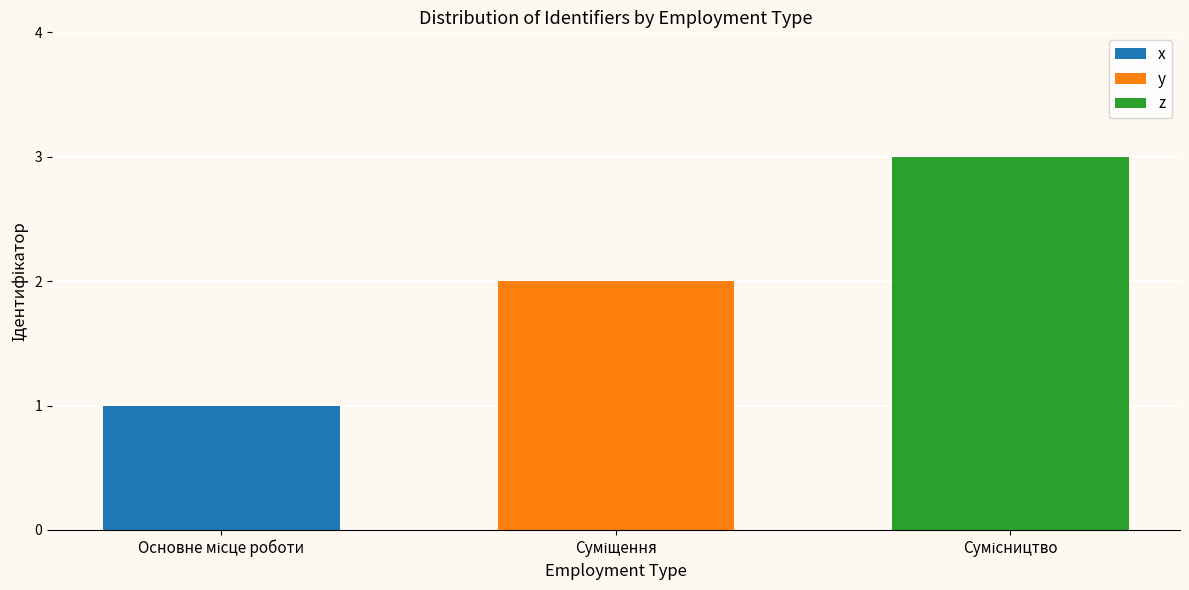

Which series has the largest range (max minus min)?

x